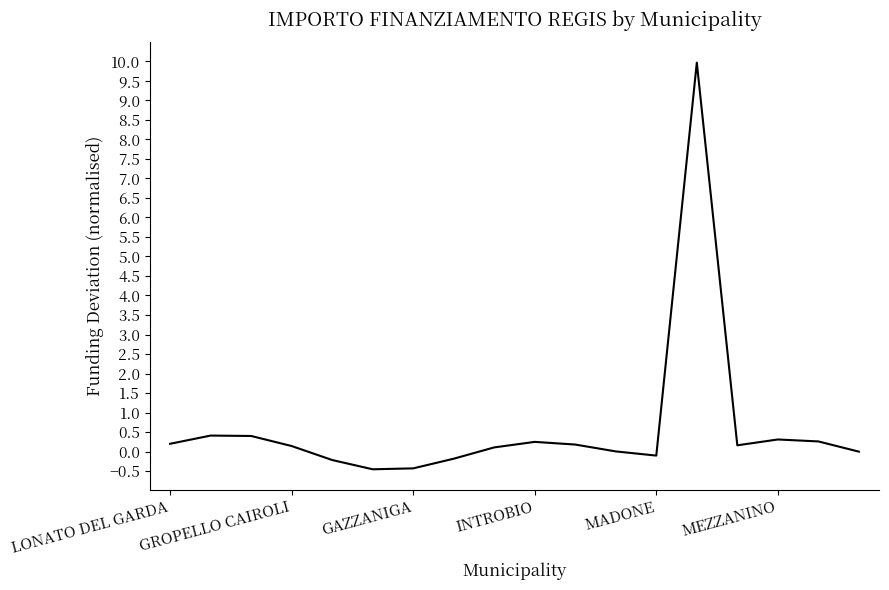

Is this an area chart (filled region under the line)?

No